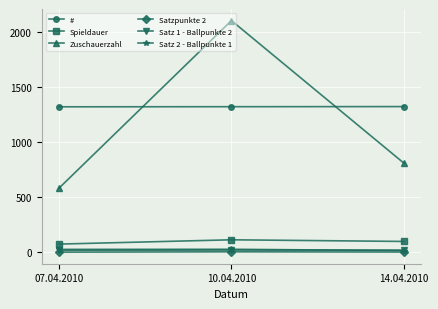

What is the difference between the highest and lowest values at 14.04.2010?

1319